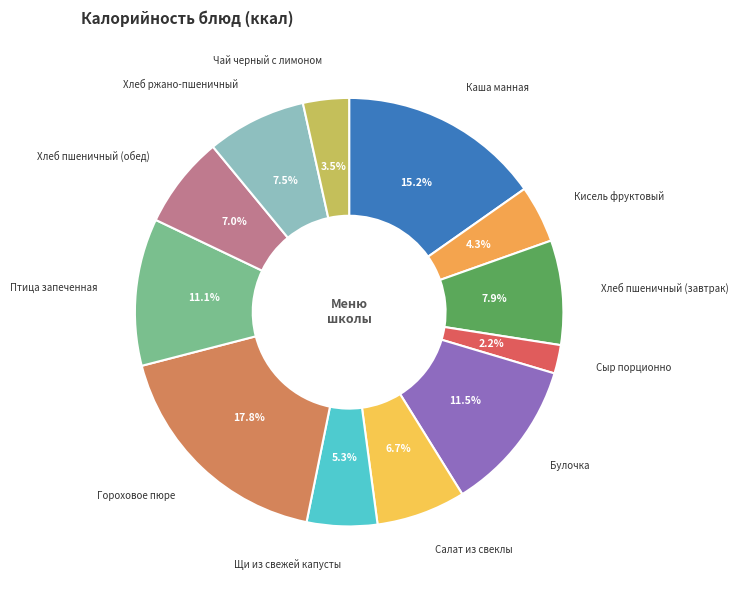

How many segments does this pie chart have?

12